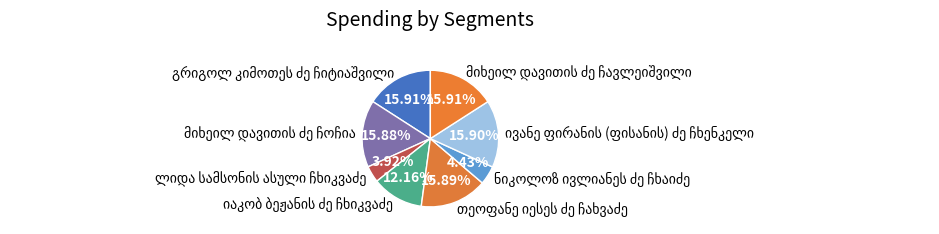

How many segments does this pie chart have?

8